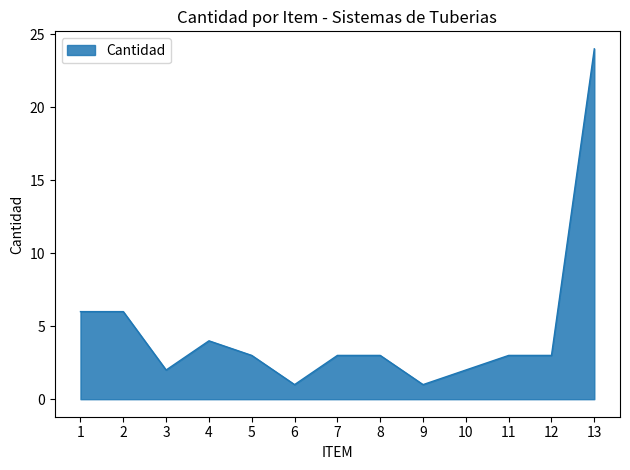

What is the minimum value shown in the chart?

1